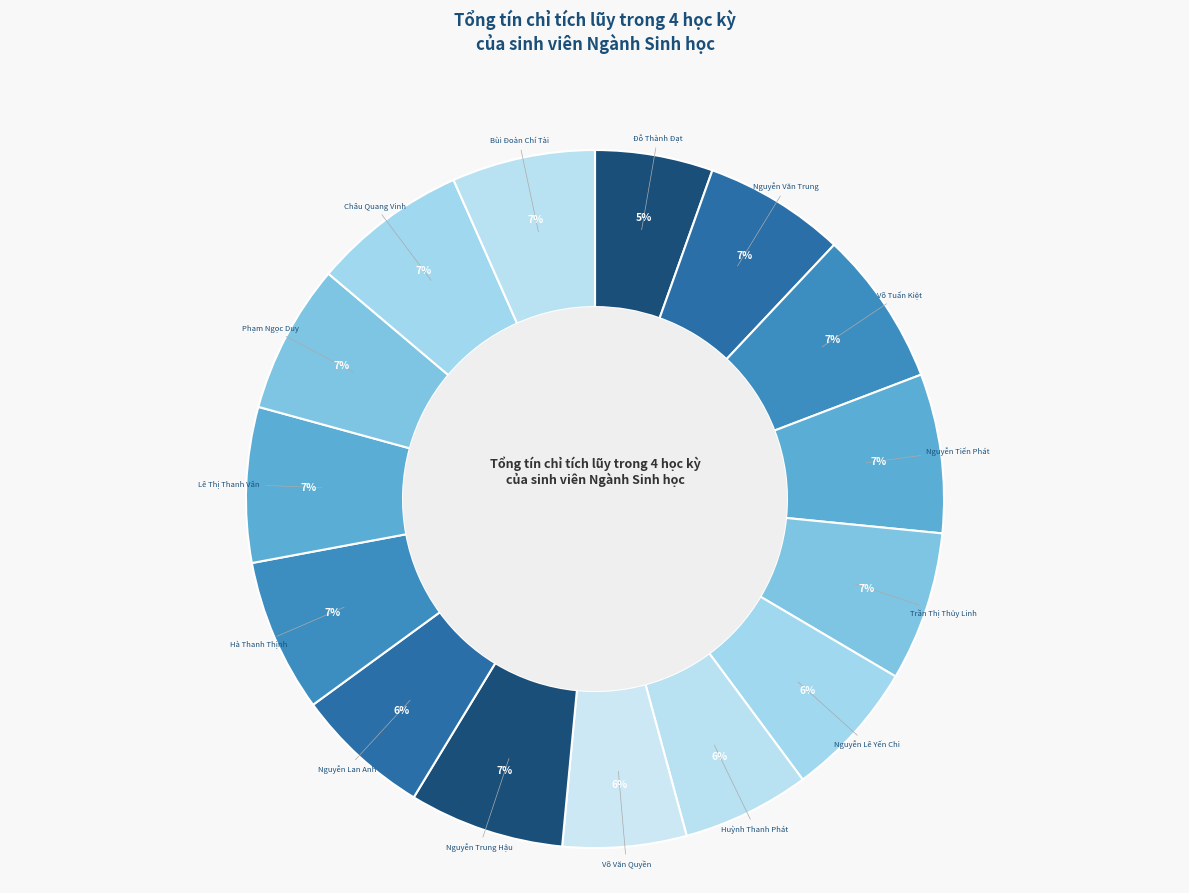

Does any single category account for the majority?

No